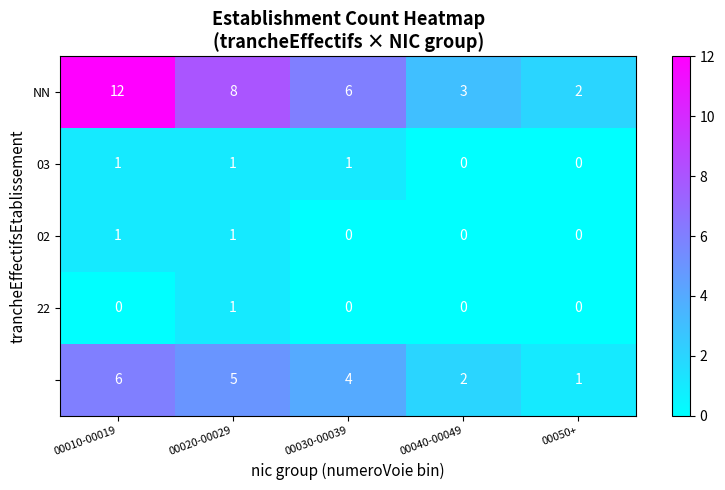

What is the greatest value displayed?

12